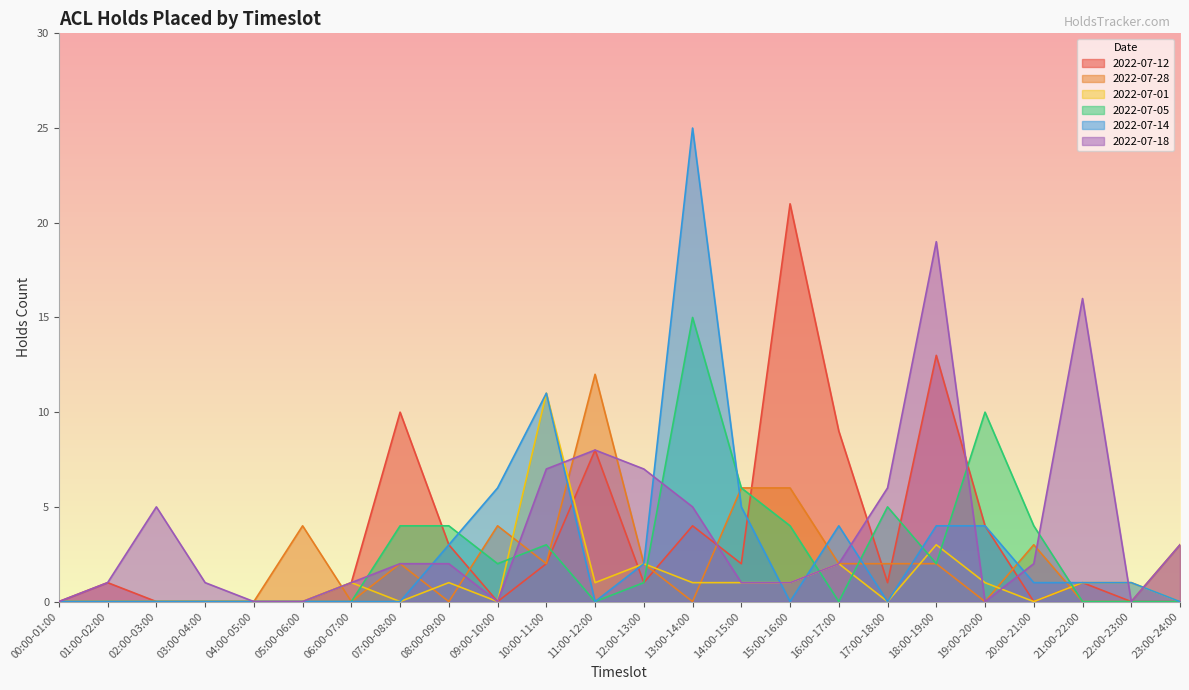

What is the total value across all series at 10:00-11:00?

36